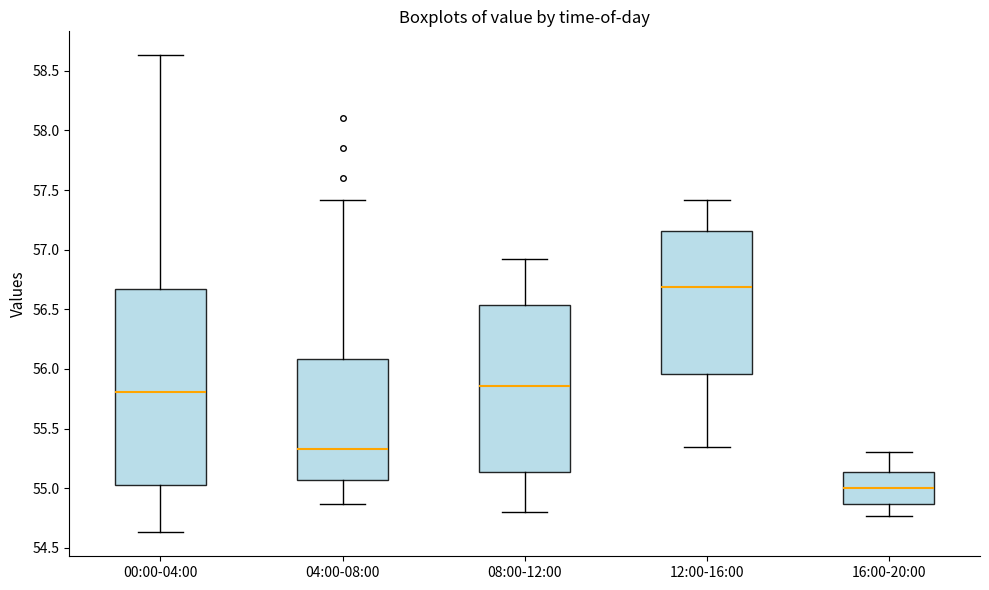

Reading left to right, read every box against the y-axis: the position of its median line, the range the box covers, and the ends of its whiskers. The values are not printed on the chart, so give them approximately, as read against the axis.

00:00-04:00: median 55.80, box 55.05 to 56.65, whiskers 54.65 to 58.65
04:00-08:00: median 55.35, box 55.05 to 56.10, whiskers 54.85 to 57.40
08:00-12:00: median 55.85, box 55.15 to 56.55, whiskers 54.80 to 56.90
12:00-16:00: median 56.70, box 55.95 to 57.15, whiskers 55.35 to 57.40
16:00-20:00: median 55.00, box 54.85 to 55.15, whiskers 54.75 to 55.30